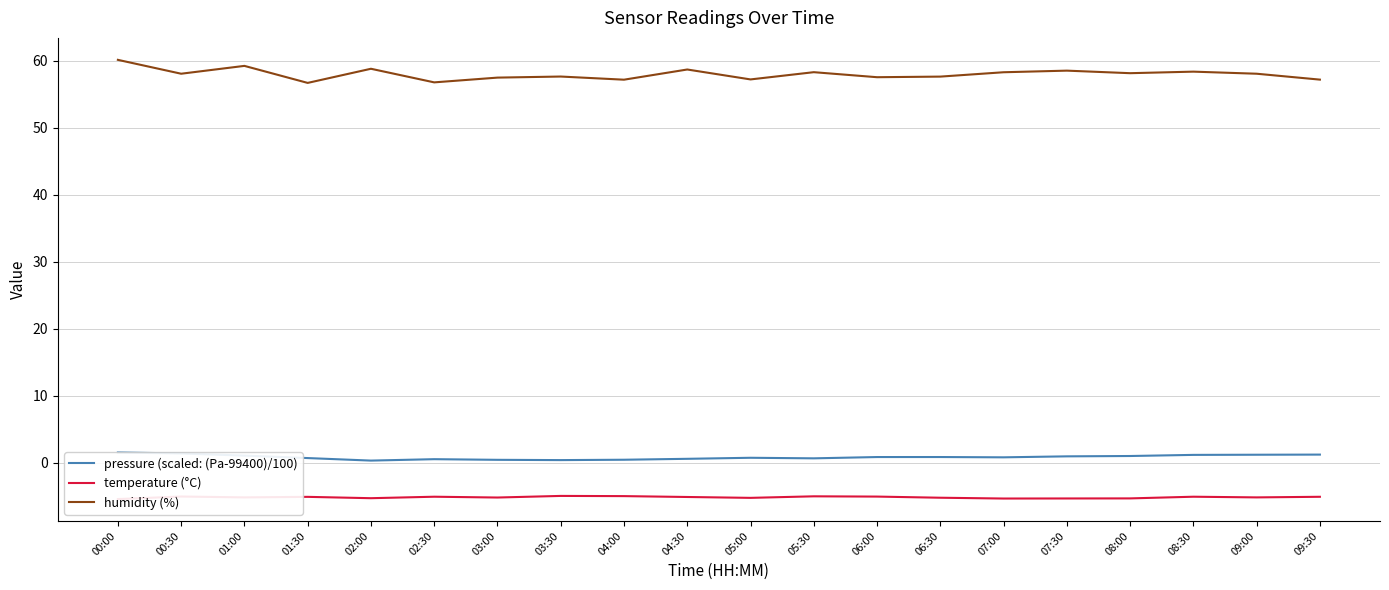

At how many categories does at least one series exceed 32?

20